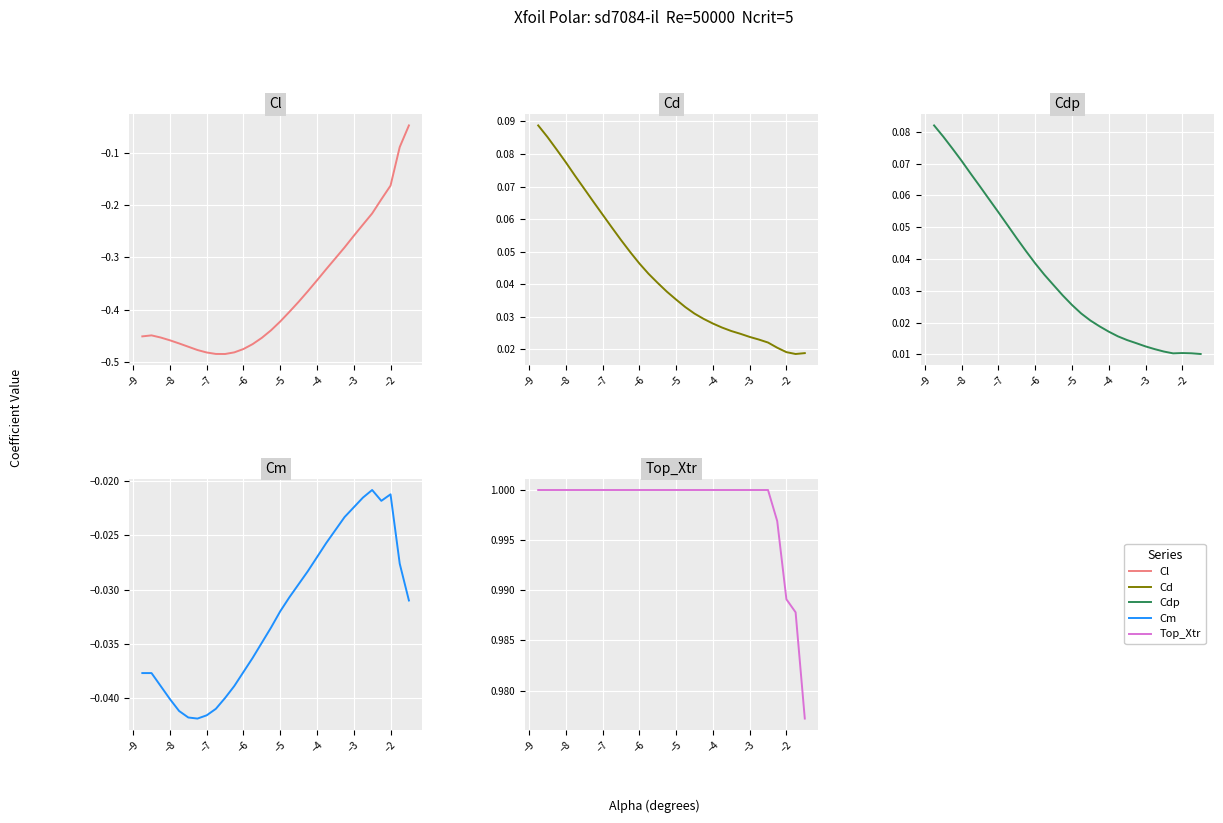

Is it true that Cd equals 0.1 at −6?

False